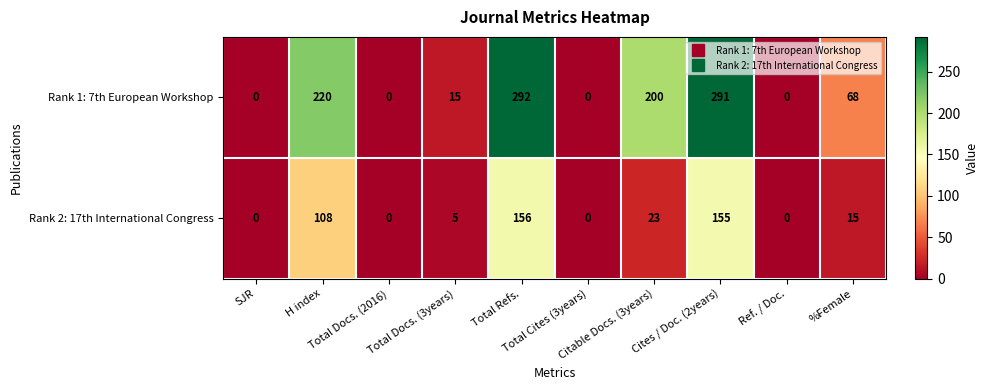

How many data points does each series have?

10